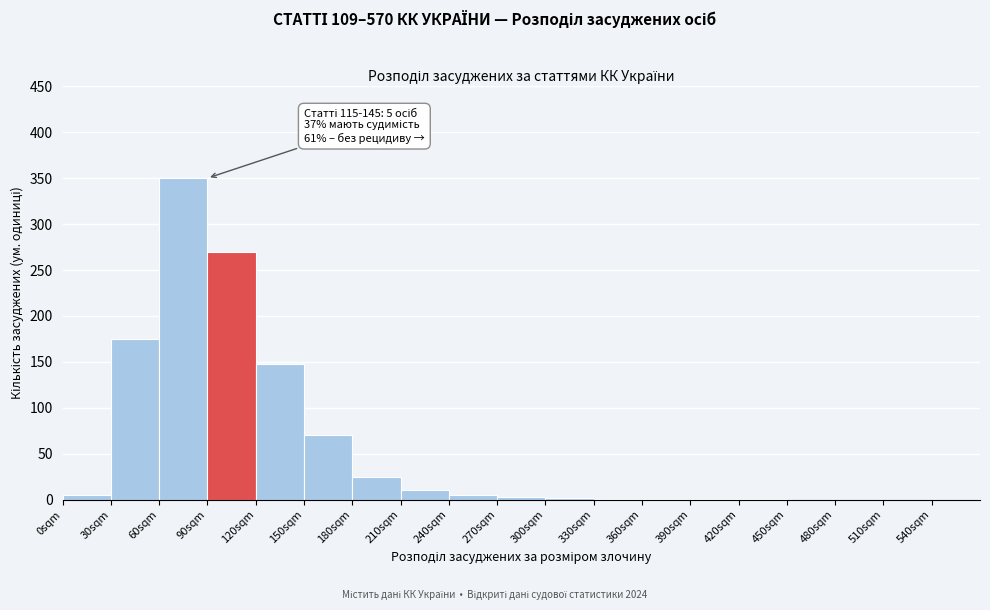

Which range on the x-axis has the tallest bar?

60 to 90